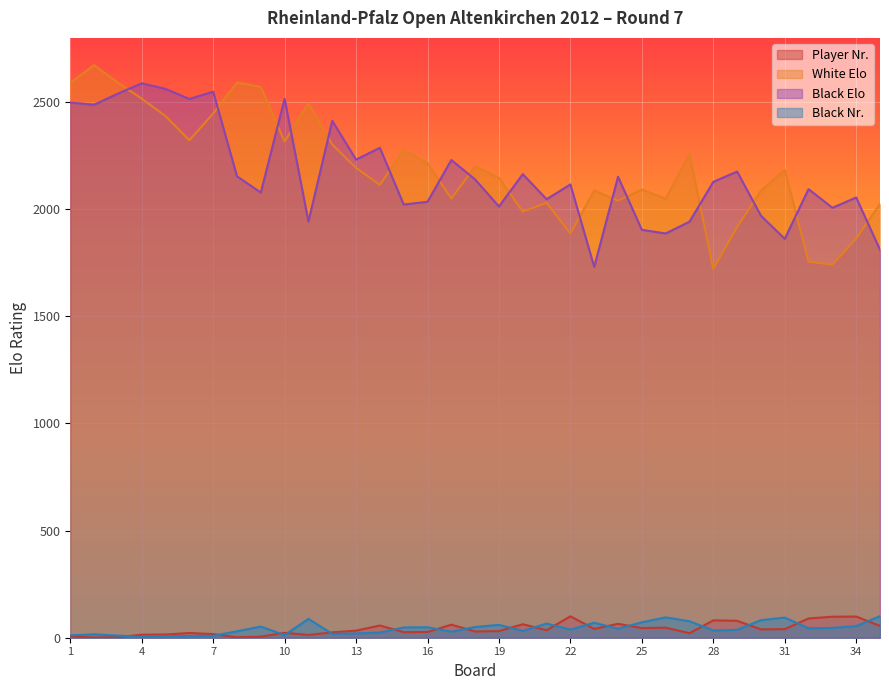

What is the greatest value displayed?

2673